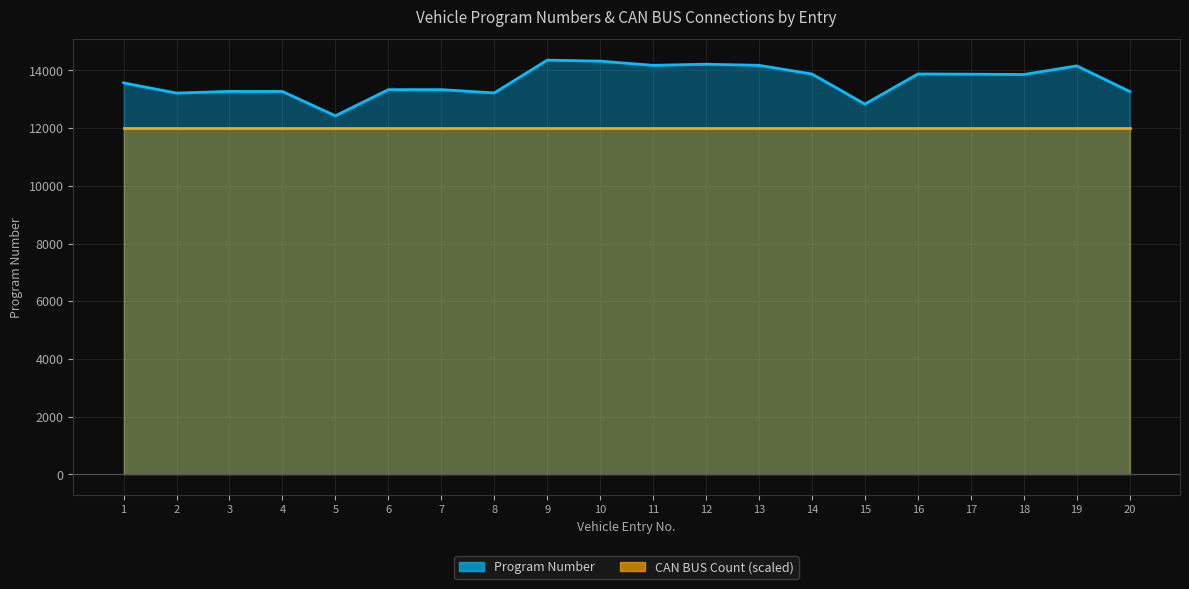

At which category does the data reach its first local peak?

3